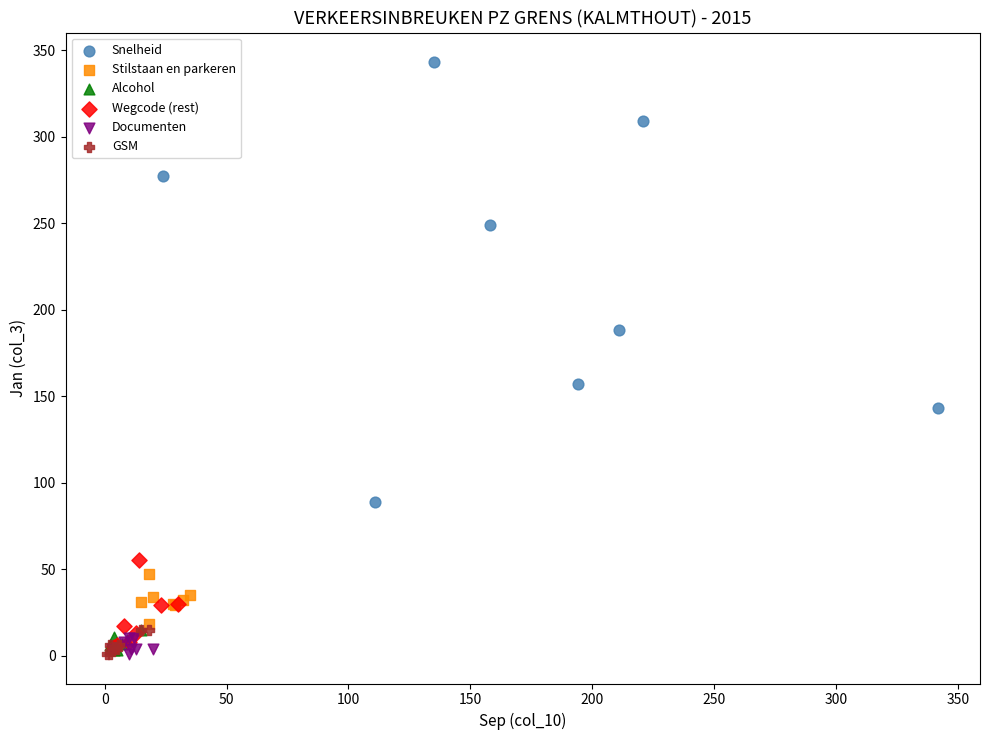

Which series contains the highest Y value?

Snelheid